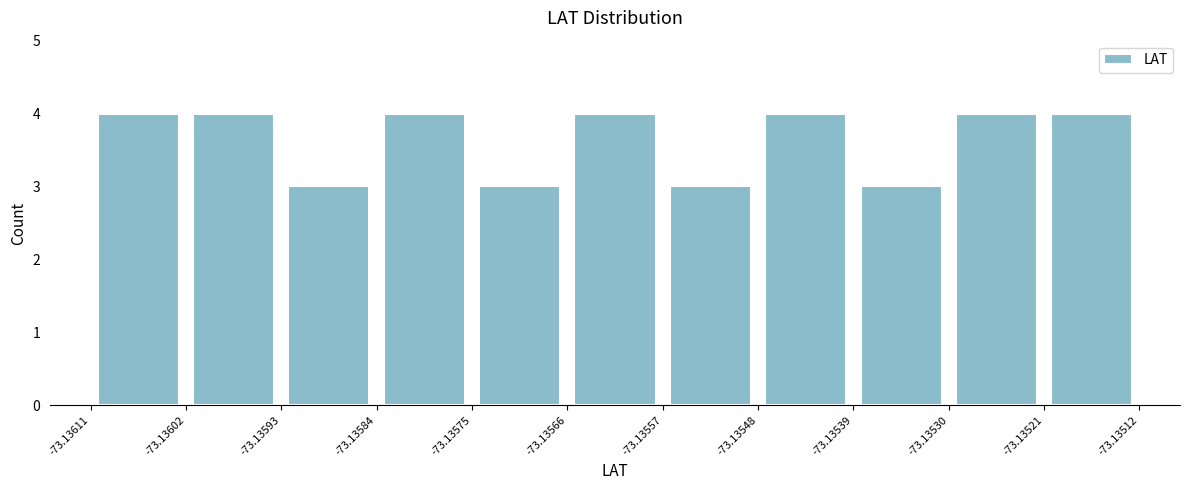

Reading left to right, list every bar in this chart as the range it spans on the x-axis followed by its height. The values are not printed on the chart, so give them approximately, as read against the axis.

-73.13611 to -73.13602: 4
-73.13602 to -73.13593: 4
-73.13593 to -73.13584: 3
-73.13584 to -73.13575: 4
-73.13575 to -73.13566: 3
-73.13566 to -73.13557: 4
-73.13557 to -73.13548: 3
-73.13548 to -73.13539: 4
-73.13539 to -73.13530: 3
-73.13530 to -73.13521: 4
-73.13521 to -73.13512: 4